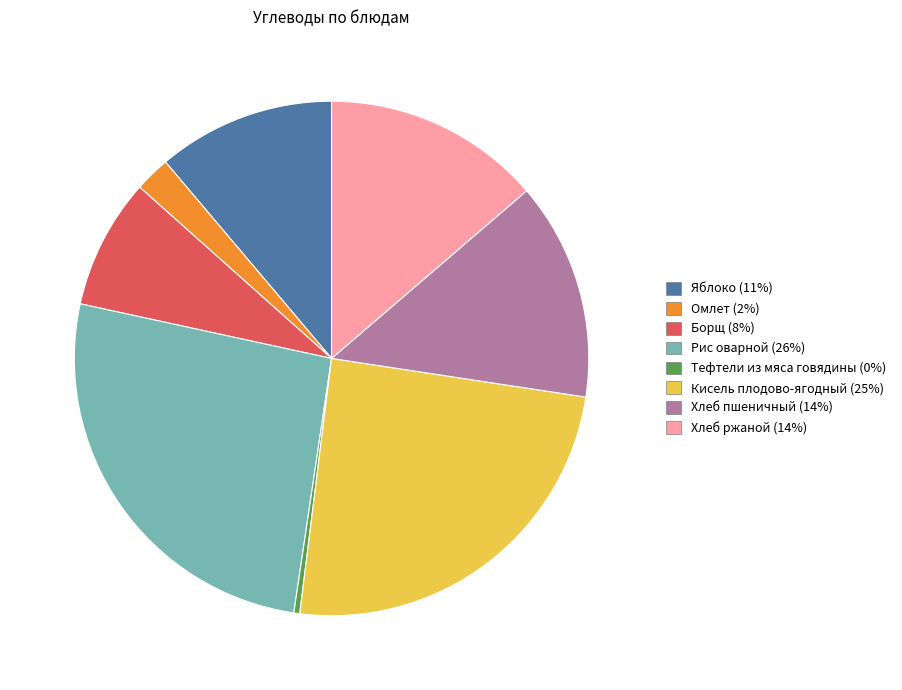

Combined, do Хлеб ржаной and Тефтели из мяса говядины account for over 50%?

No